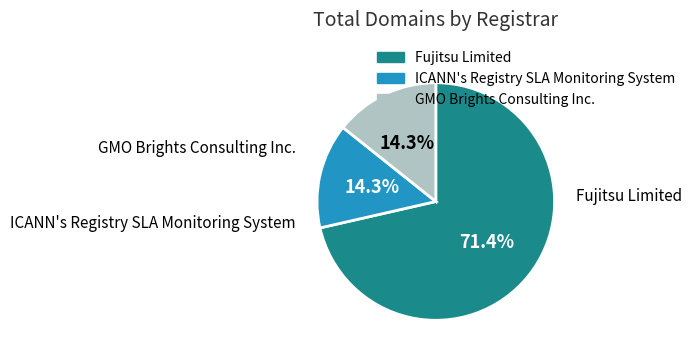

What is the majority slice?

Fujitsu Limited